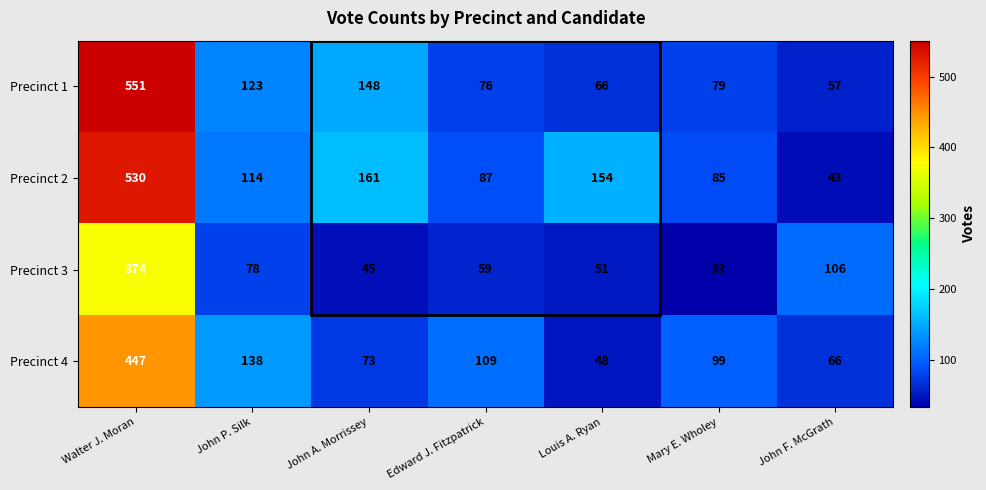

What is the difference between the maximum and second lowest values in the Precinct 1 series?

485